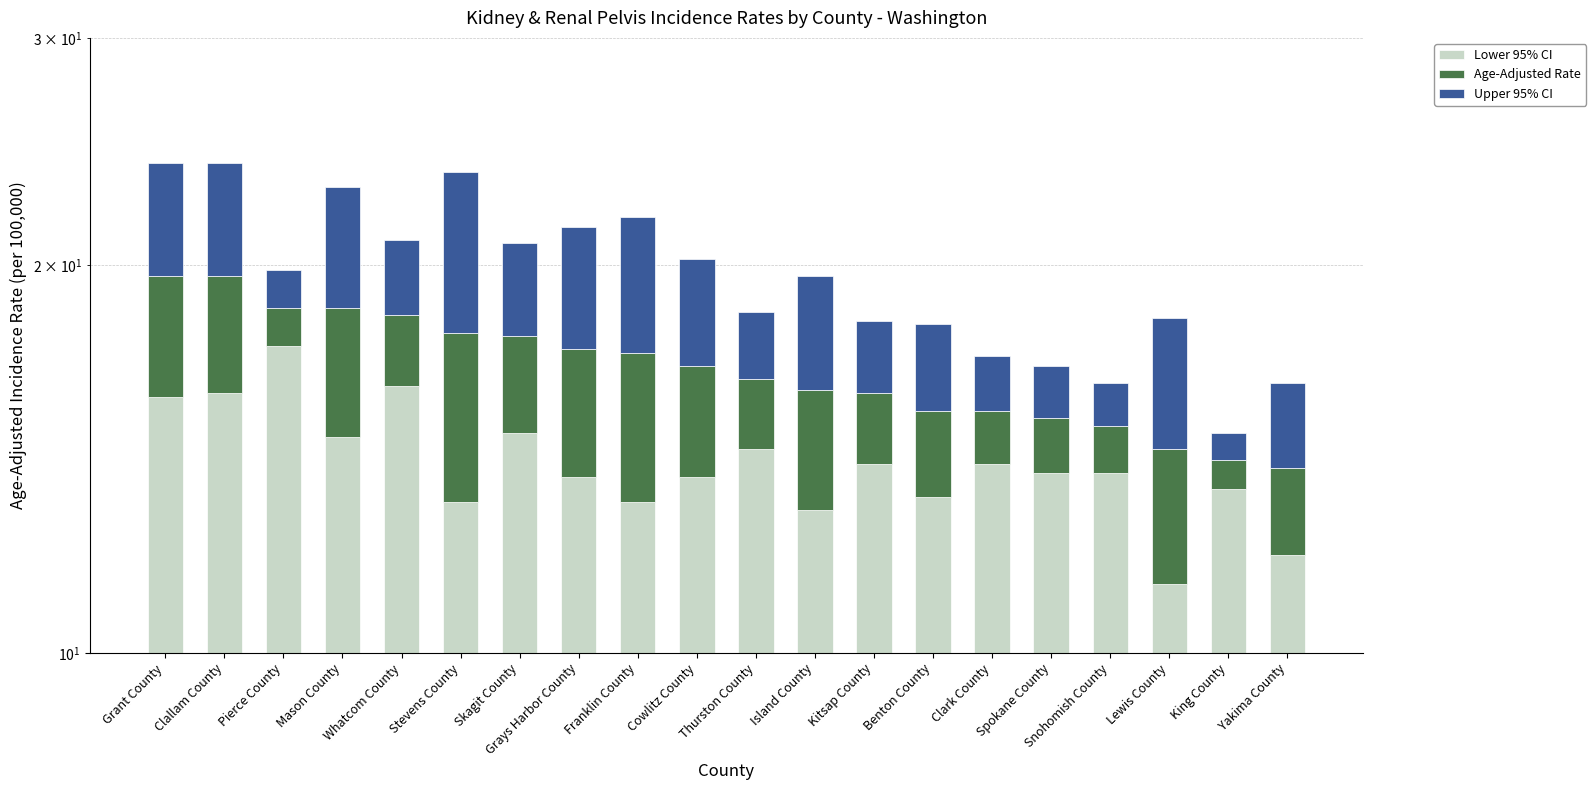

The Upper 95% CI series shows 2.1 at Clallam County. True or false?

False